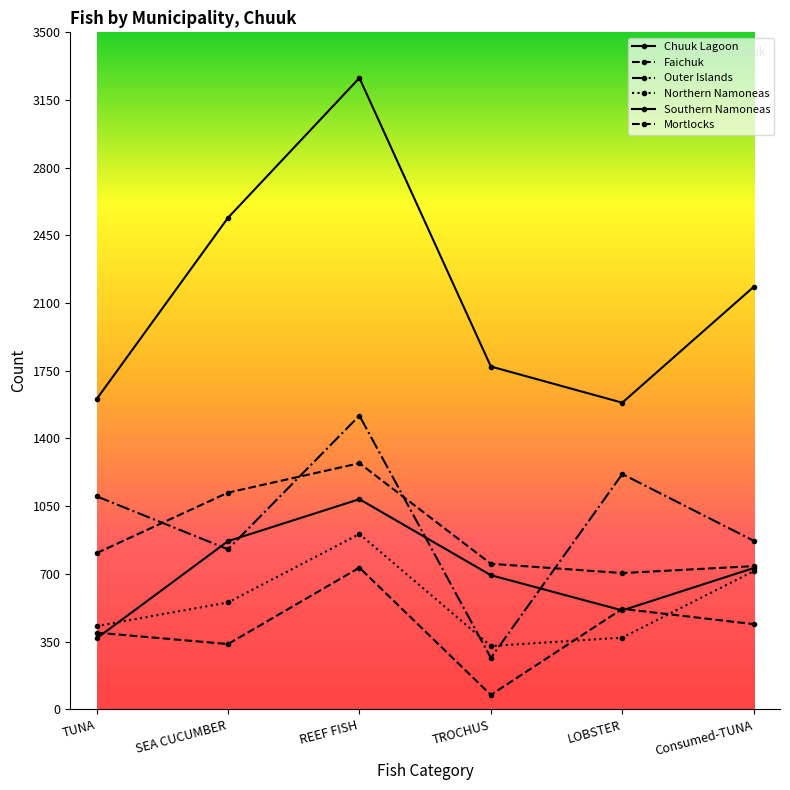

Where is Northern Namoneas nearest to the value 616?

SEA CUCUMBER